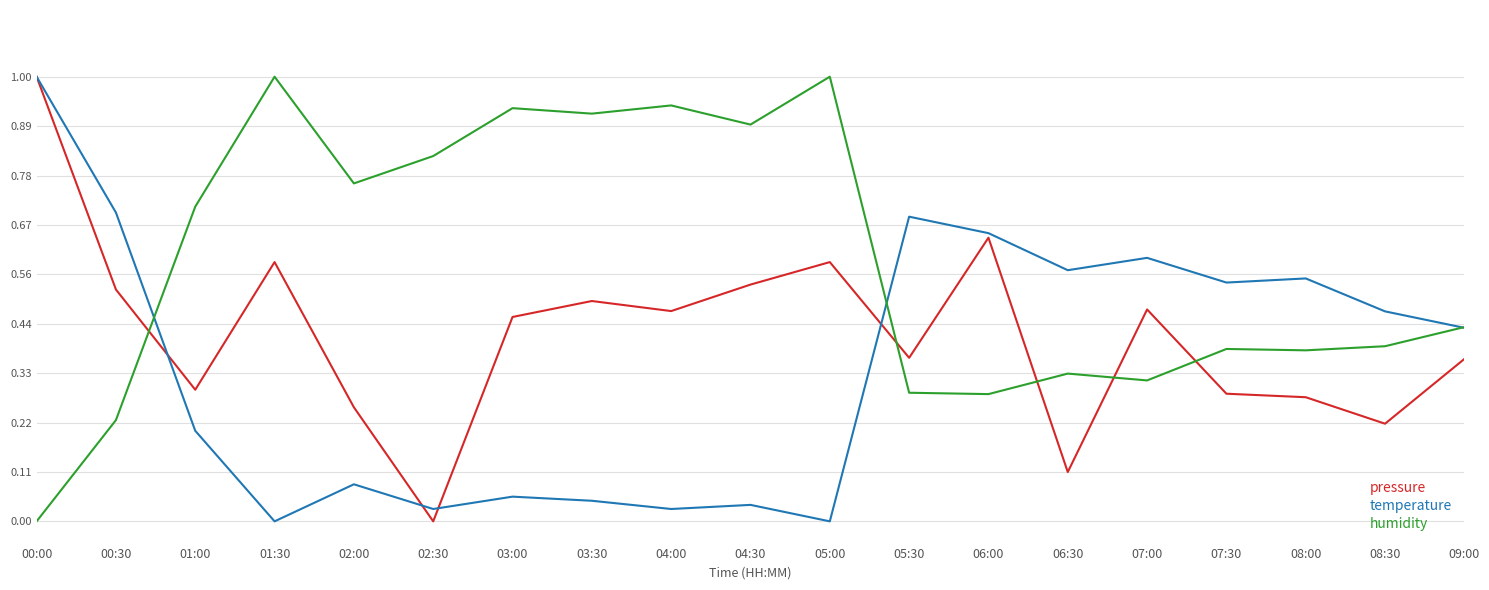

At 03:30, list the series in order from largest to smallest.

humidity, pressure, temperature